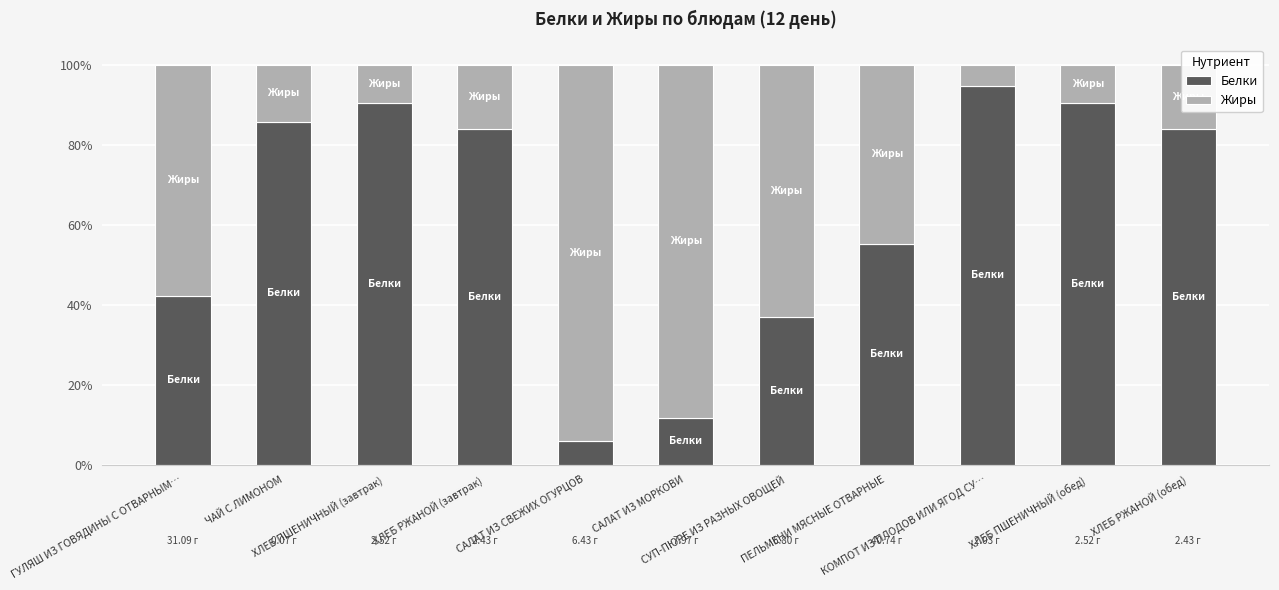

Rank the series by their average value, from lowest to highest.

Жиры, Белки